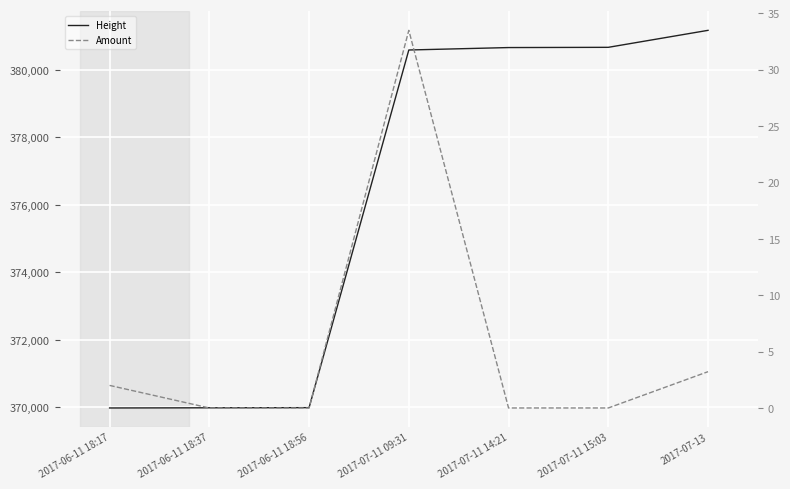

Reading left to right, transcribe all the data shown in this chart.

Height: 369983.0	369988.0	369993.0	380584.0	380656.0	380663.0	381166.0
Amount: 2.0	0.0	0.0	33.5	0.0	0.0	3.2